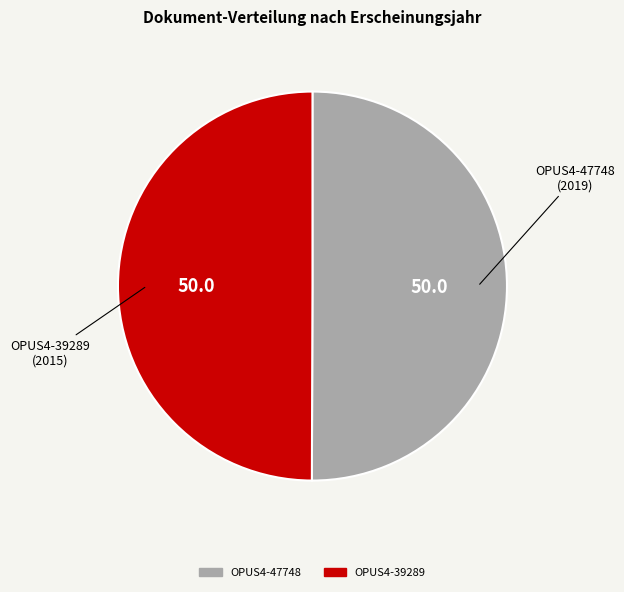

Is the sum of OPUS4-39289 and OPUS4-47748 greater than half?

Yes